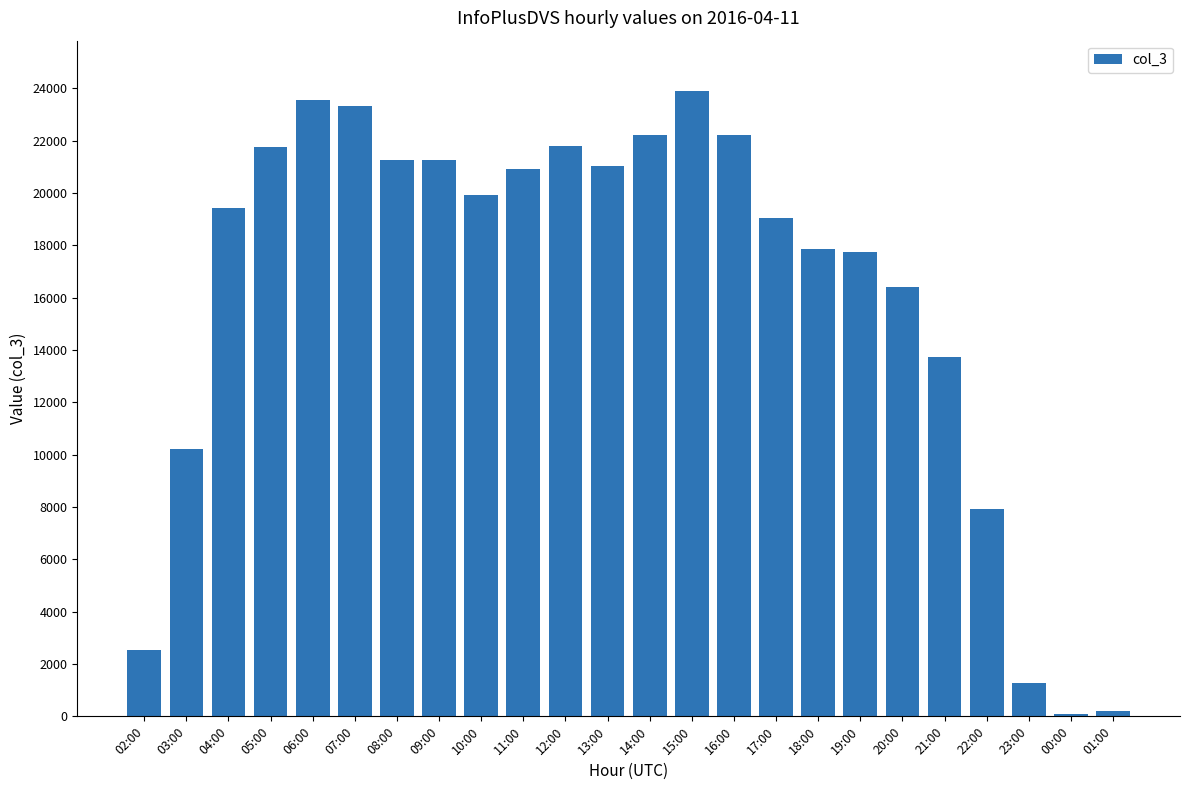

What is the sum of all values?

389614